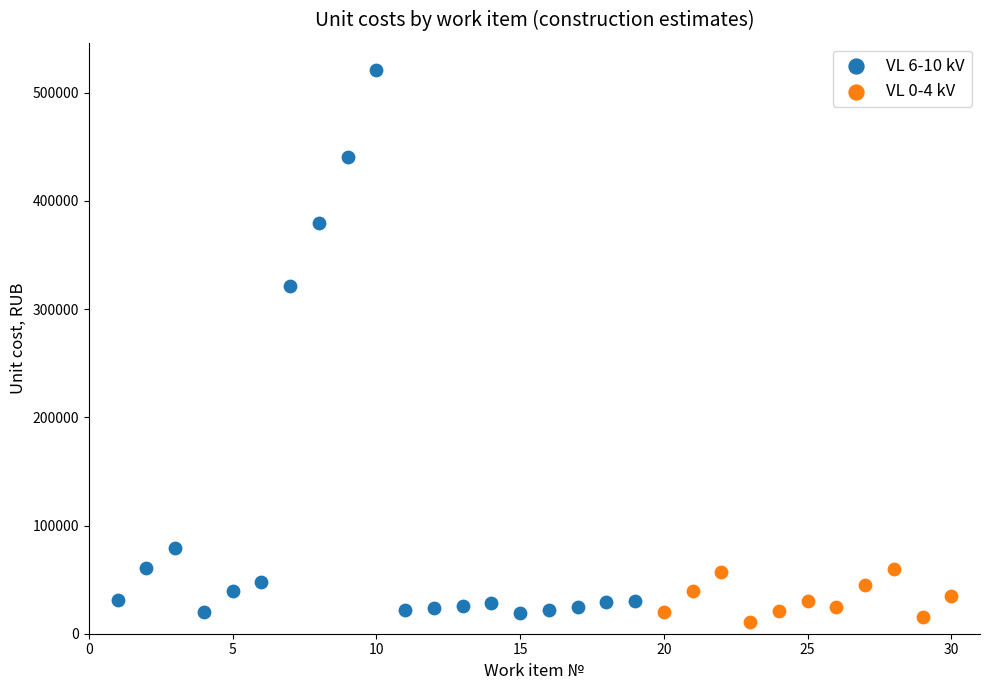

Which series has the widest spread of Y values?

VL 6-10 kV